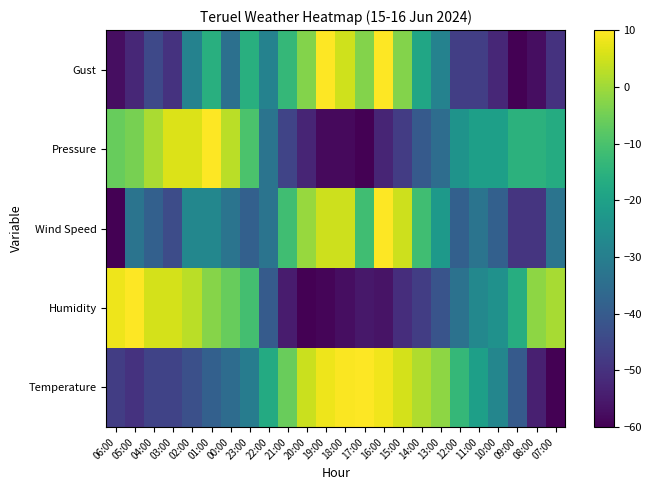

Between 00:00 and 03:00, which is larger?

00:00